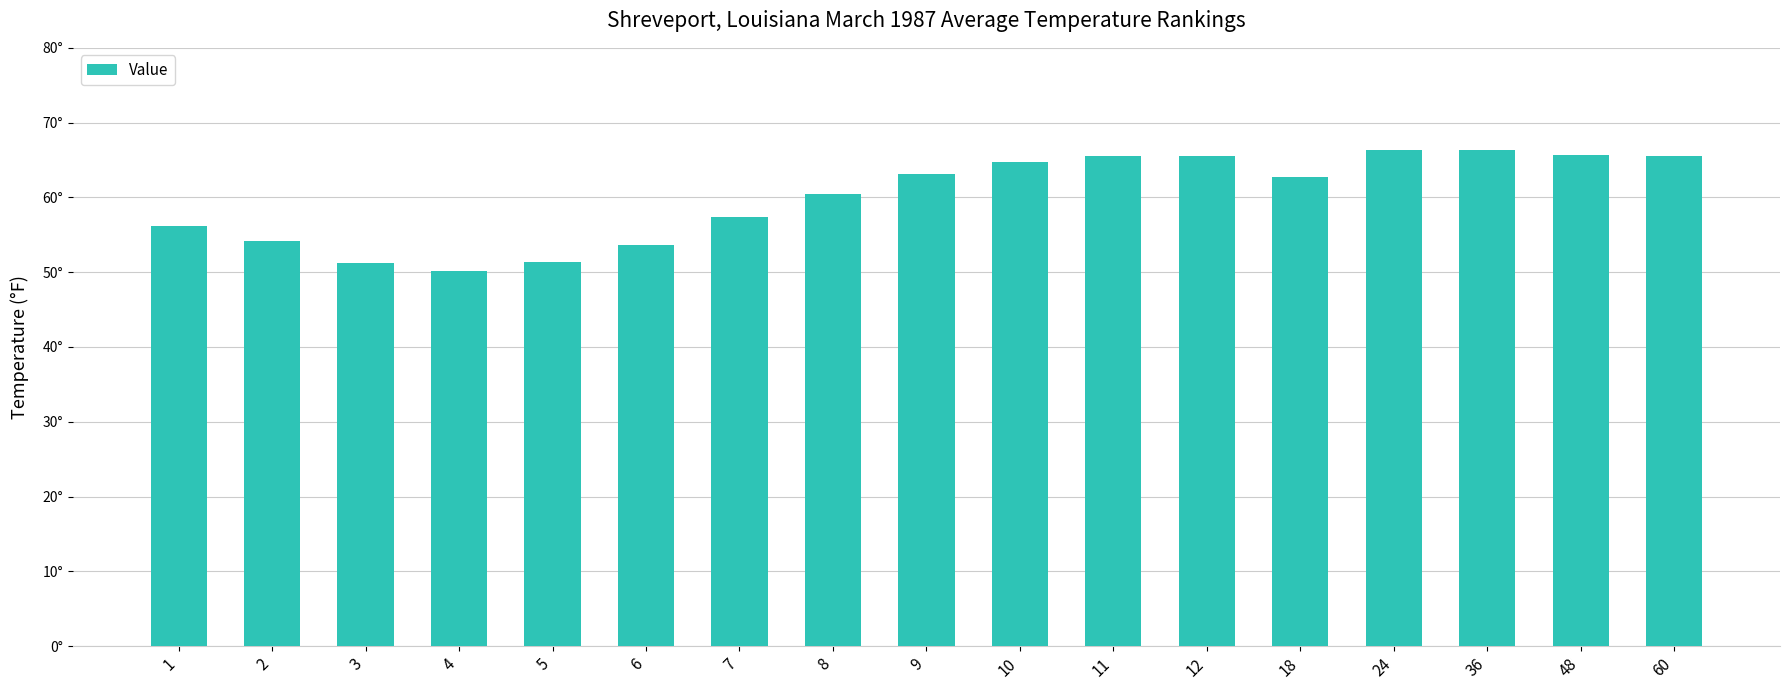

Between 3 and 48, which is larger?

48